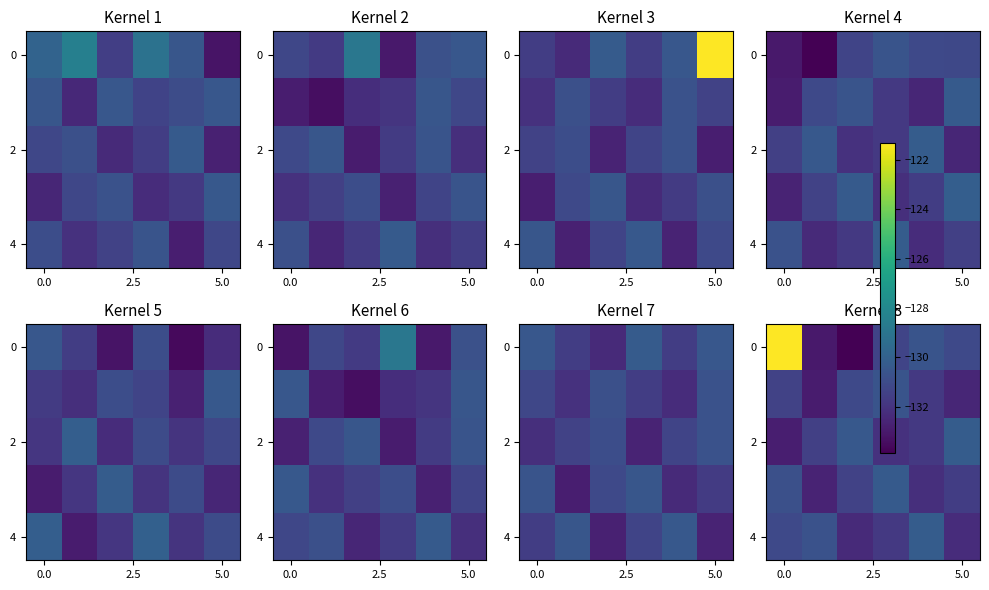

How many series are shown in this chart?

5